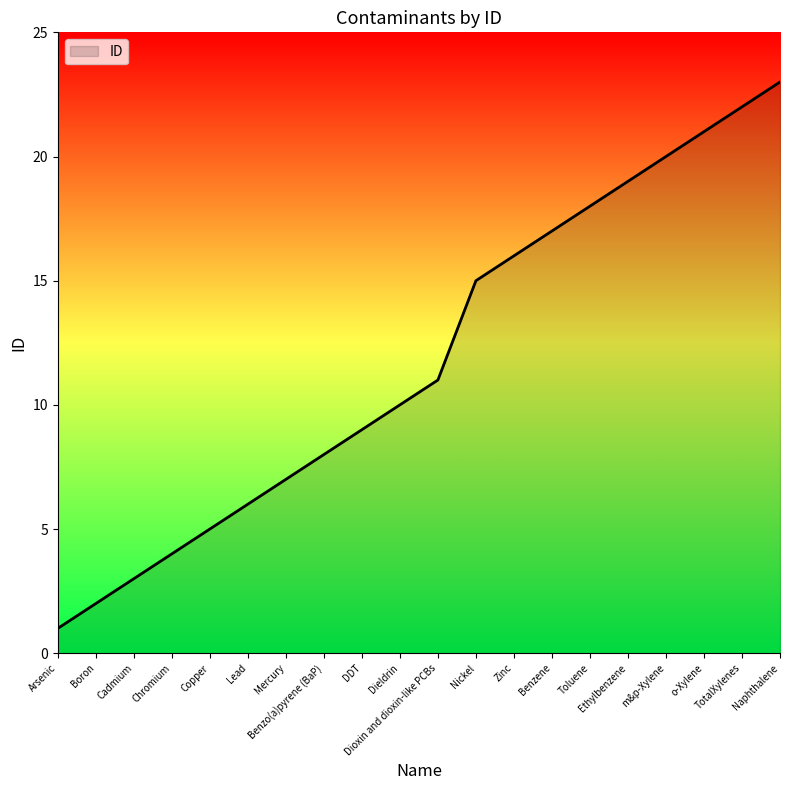

The value at Lead is 6. True or false?

True